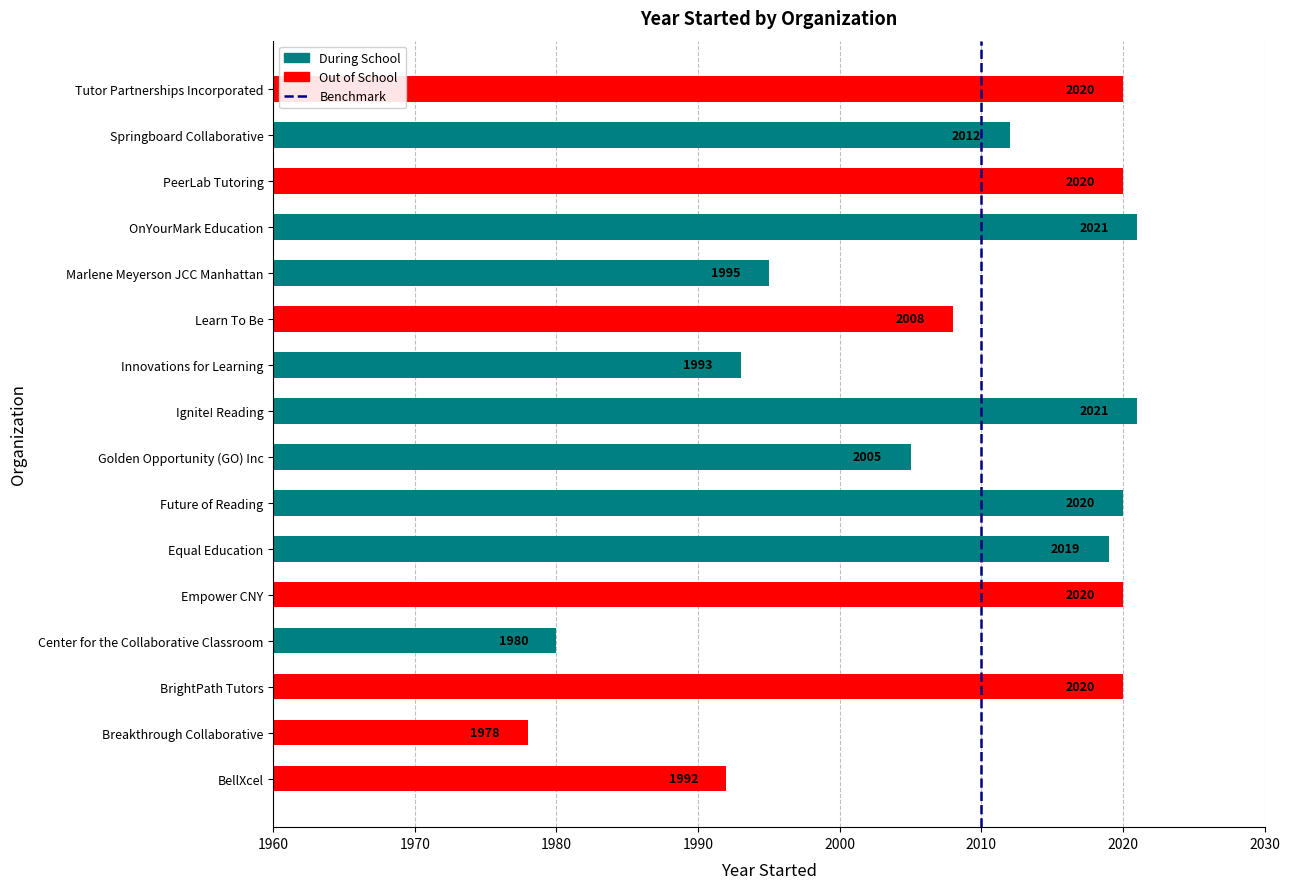

What is the sum of all values?

32124